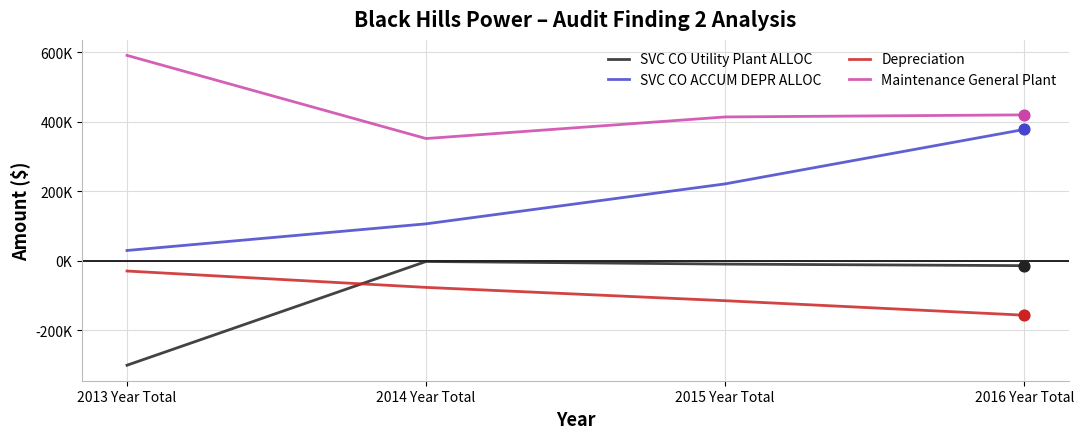

At which category is the sum across all series the highest?

2016 Year Total